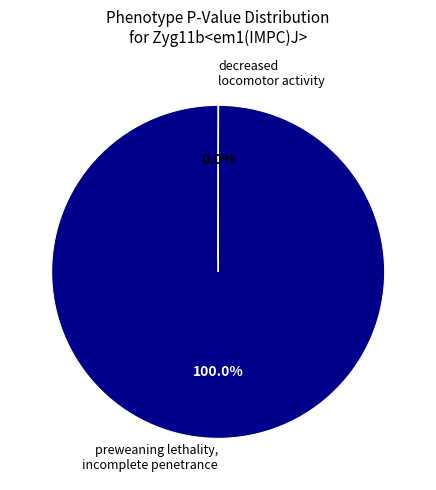

Which category accounts for the majority?

preweaning lethality, incomplete penetrance